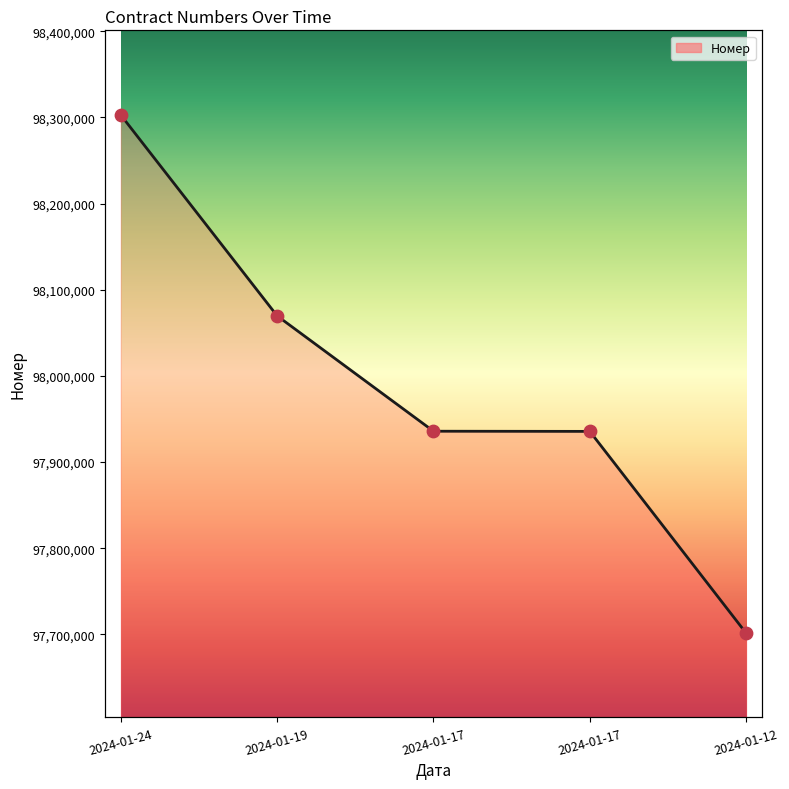

Approximately how many times larger is the value at 2024-01-17 compared to 2024-01-19?

1.0